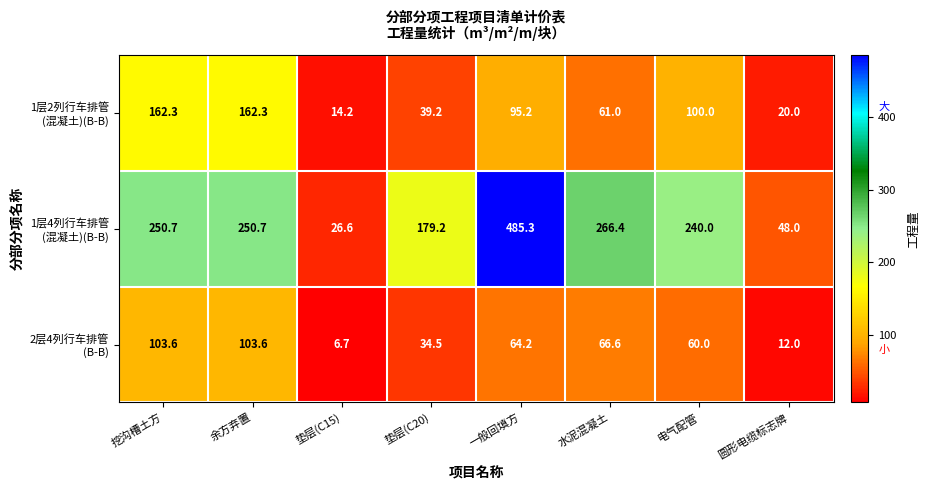

How many distinct data groups are displayed?

3